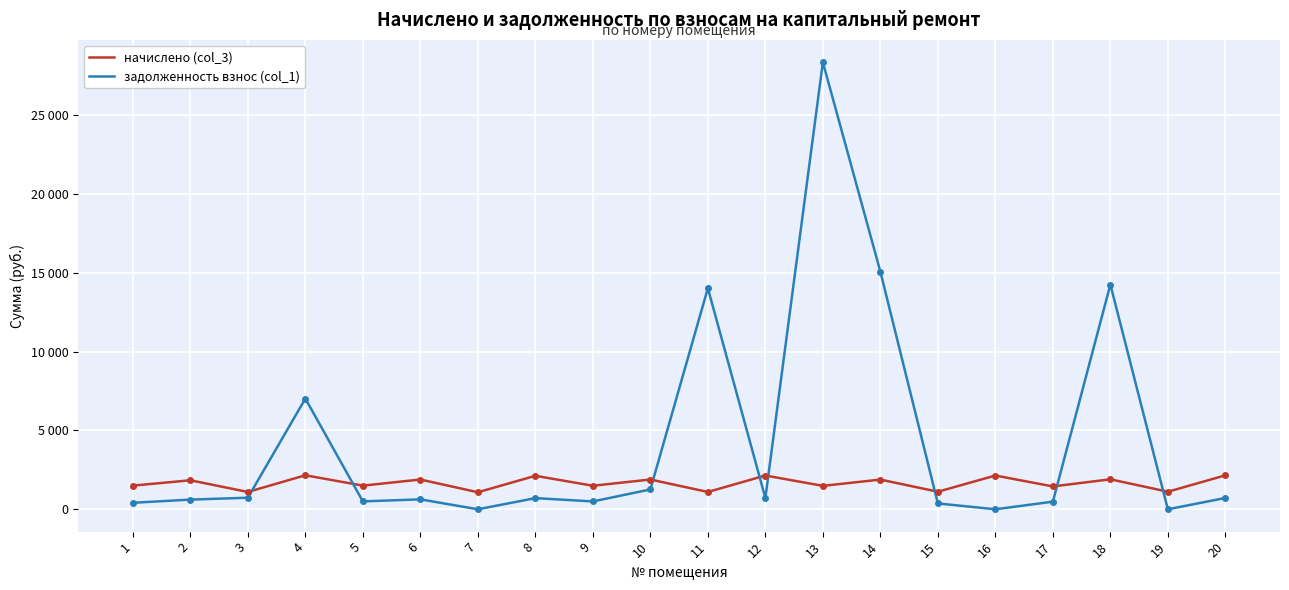

Which category has the highest value in the задолженность взнос (col_1) series?

13